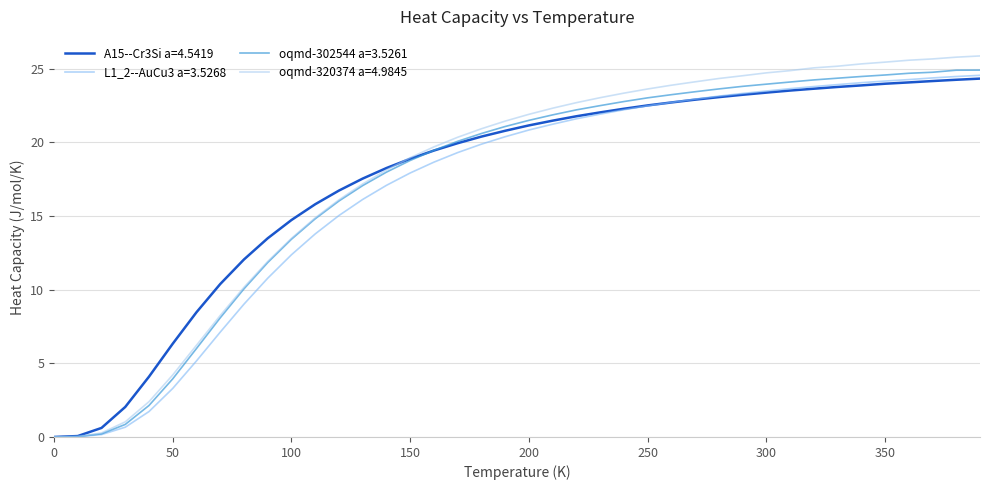

Does the chart display data point markers on the line(s)?

No